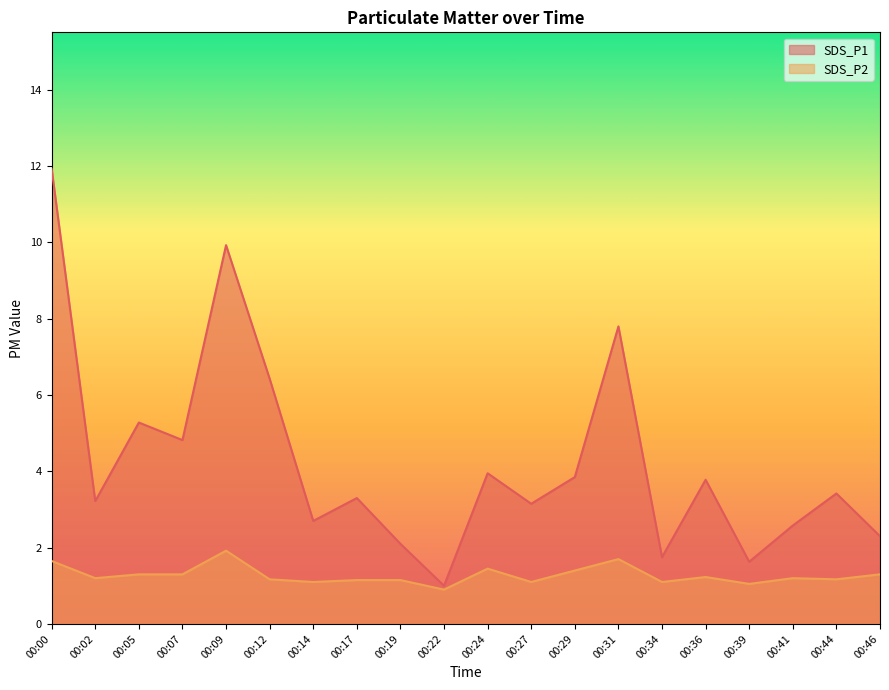

Is the value of SDS_P1 at 00:09 greater than the value of SDS_P2 at 00:22?

Yes